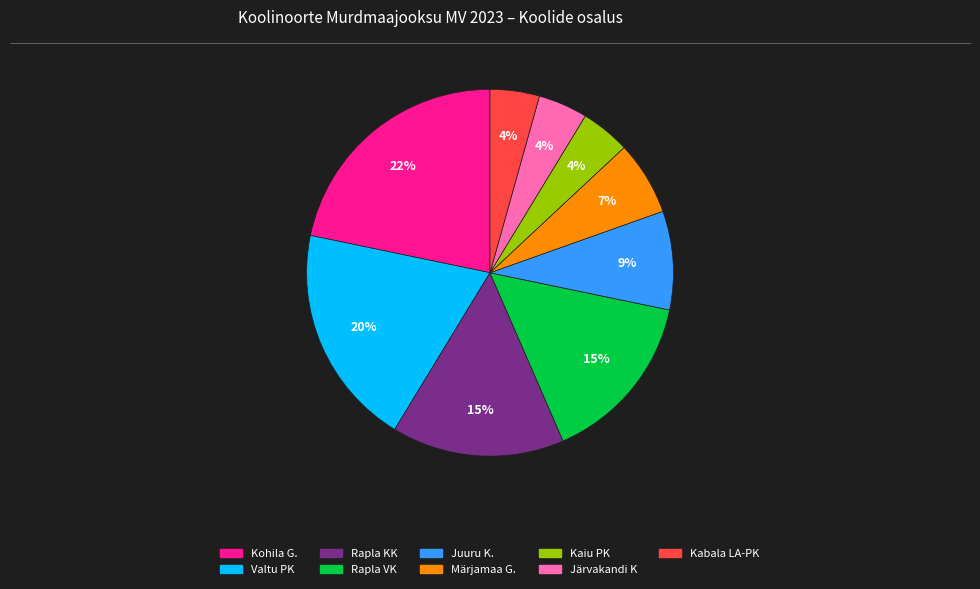

Is there a majority slice in this chart?

No